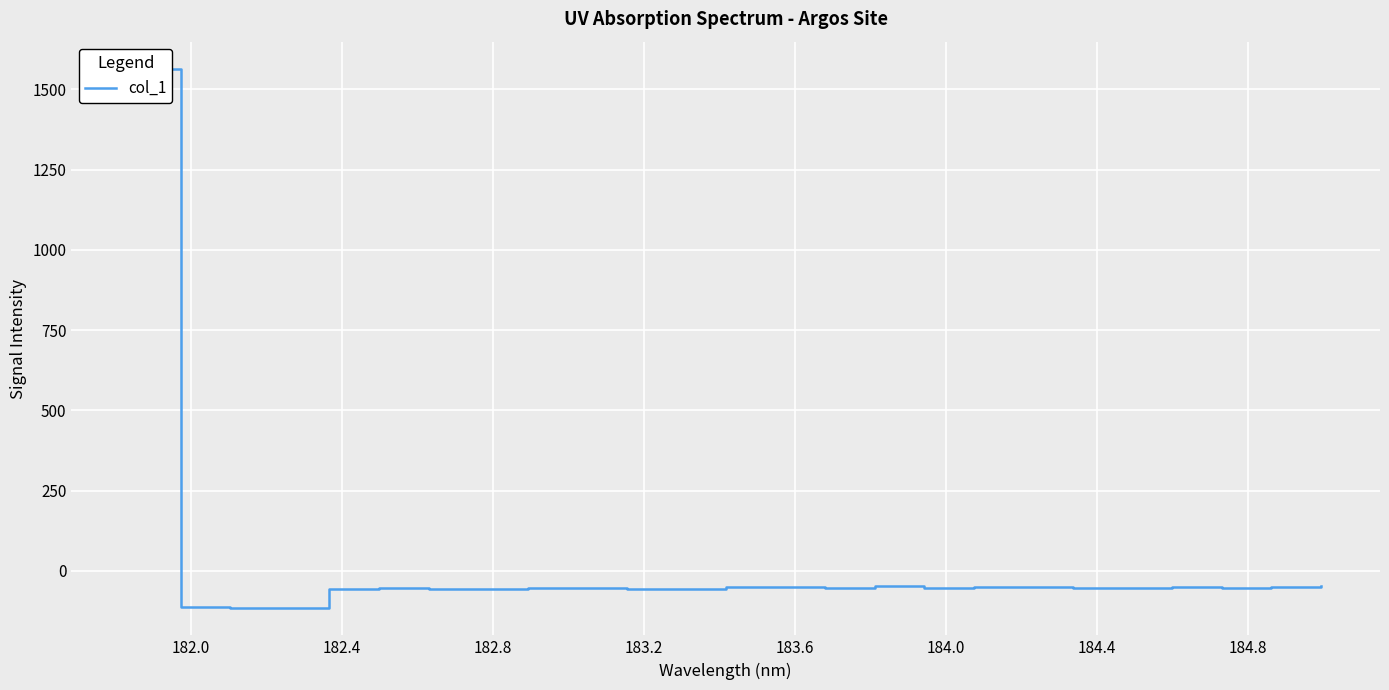

How many positive values are there?

1